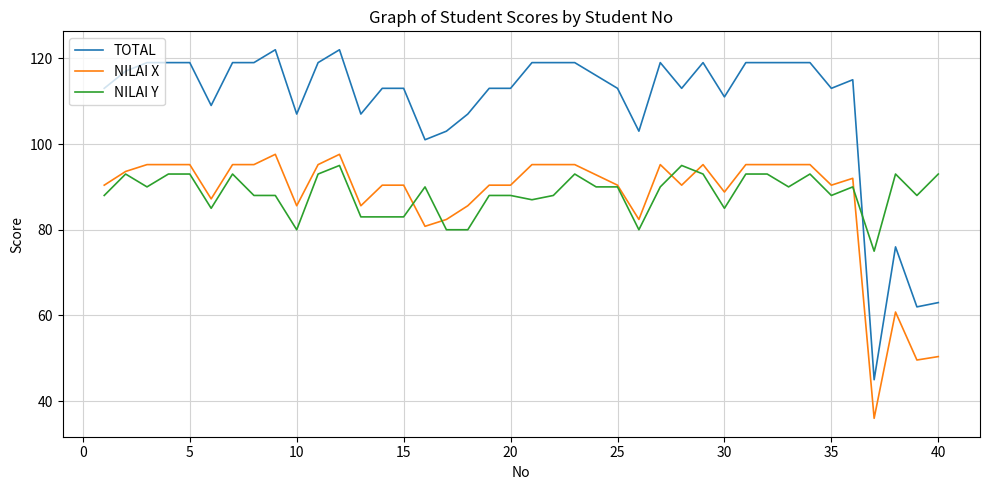

Which series has the largest total across all categories?

TOTAL